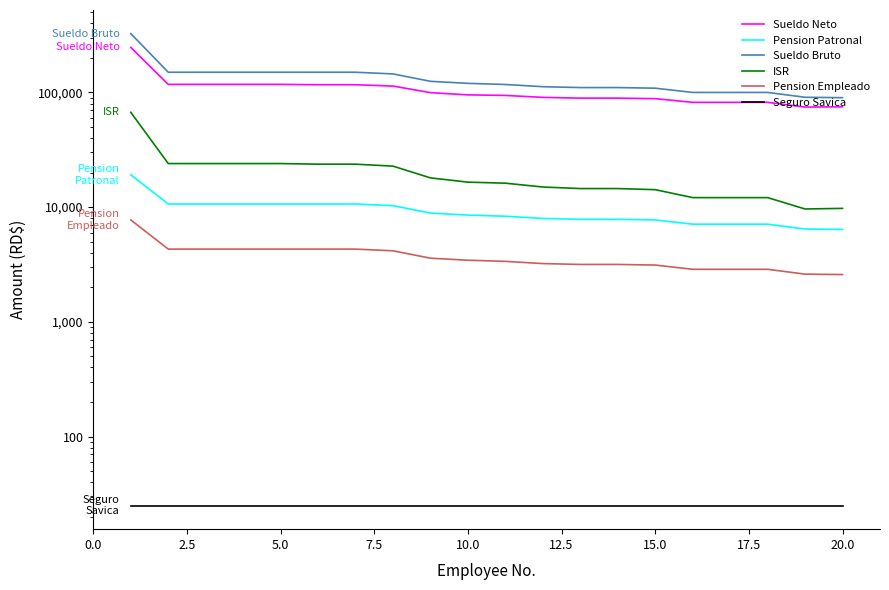

True or false: Pension Patronal and Sueldo Bruto intersect in this chart.

False